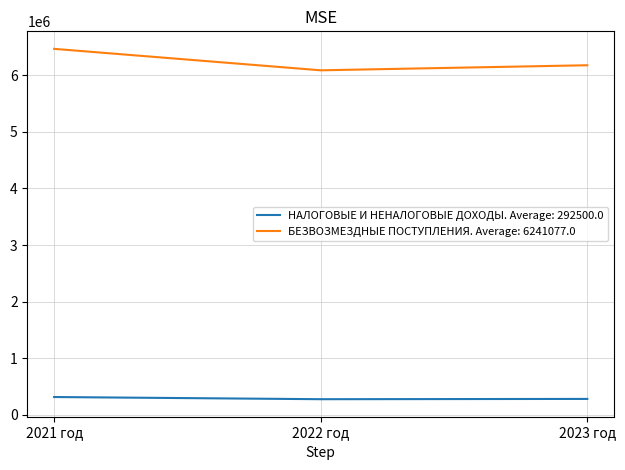

What is the spread (max minus min) of values at 2022 год?

5807038